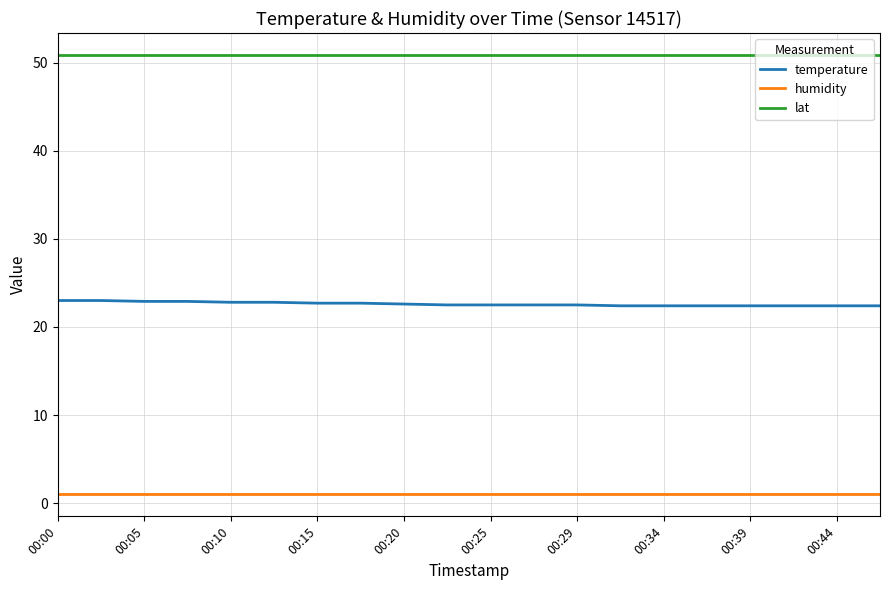

What is the minimum value for lat?

50.9